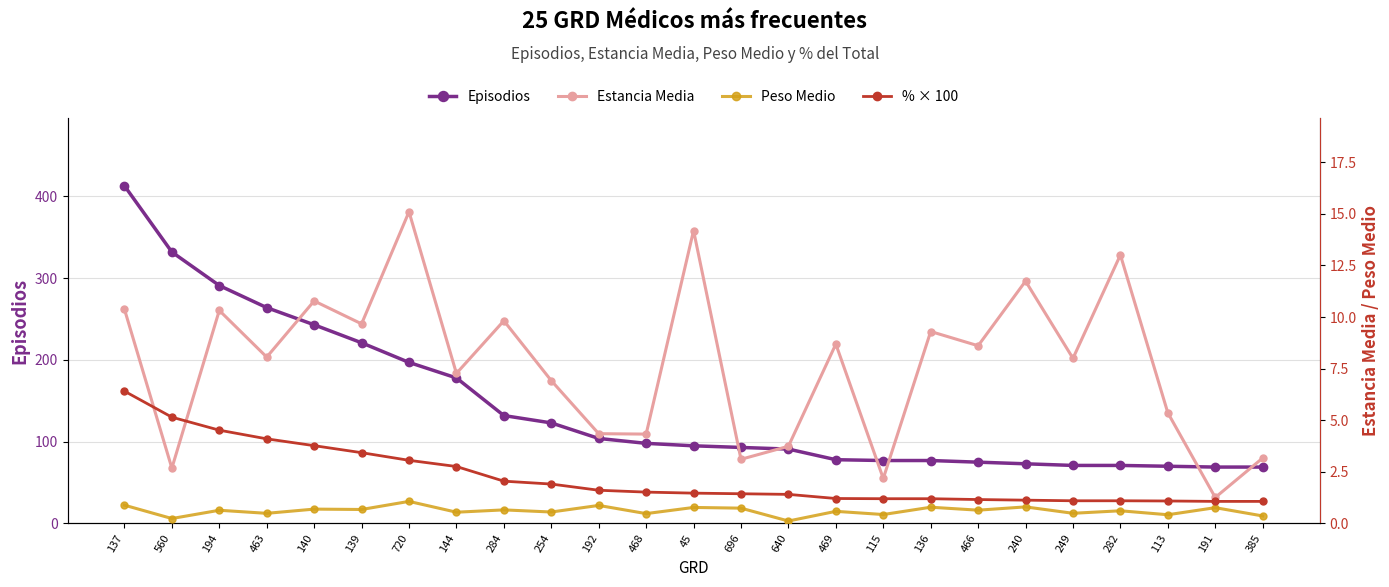

Does the chart have visible grid lines?

Yes